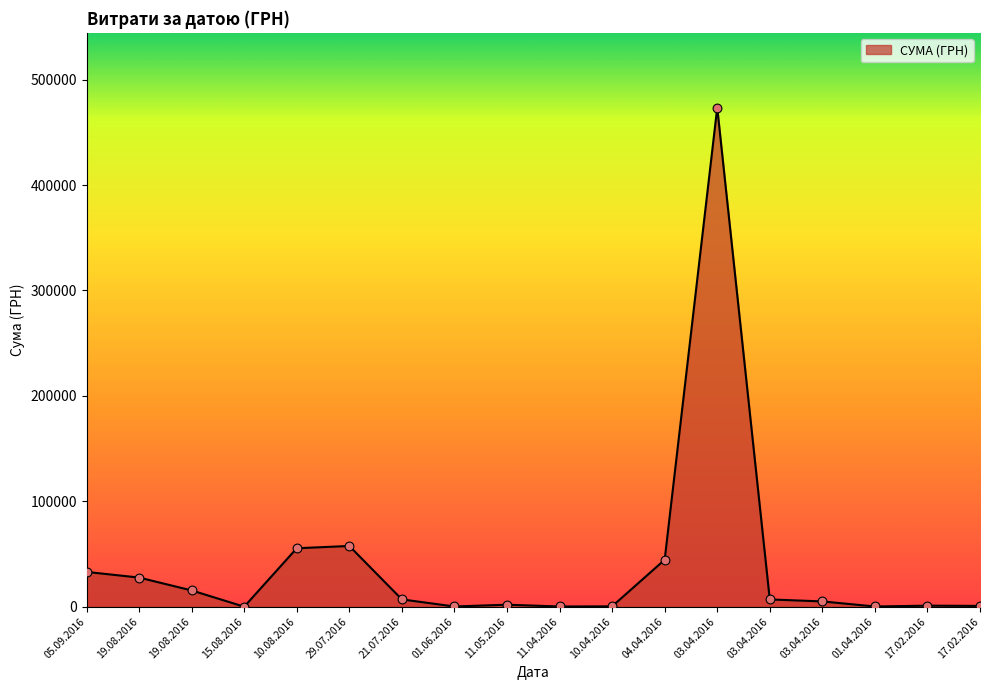

What is the change in value from 11.05.2016 to 03.04.2016?

+3112.3